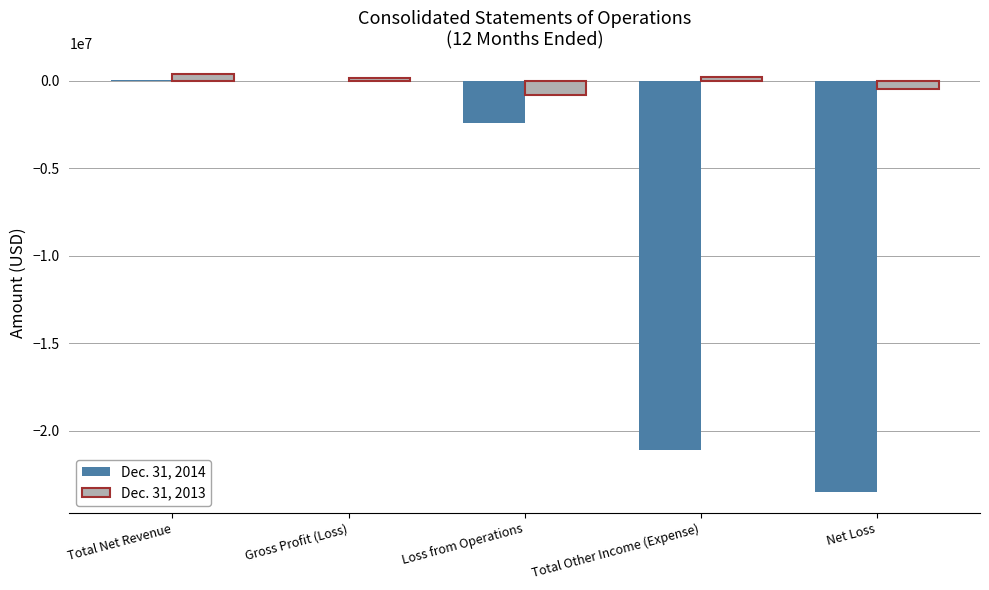

What is the greatest value displayed?

368000